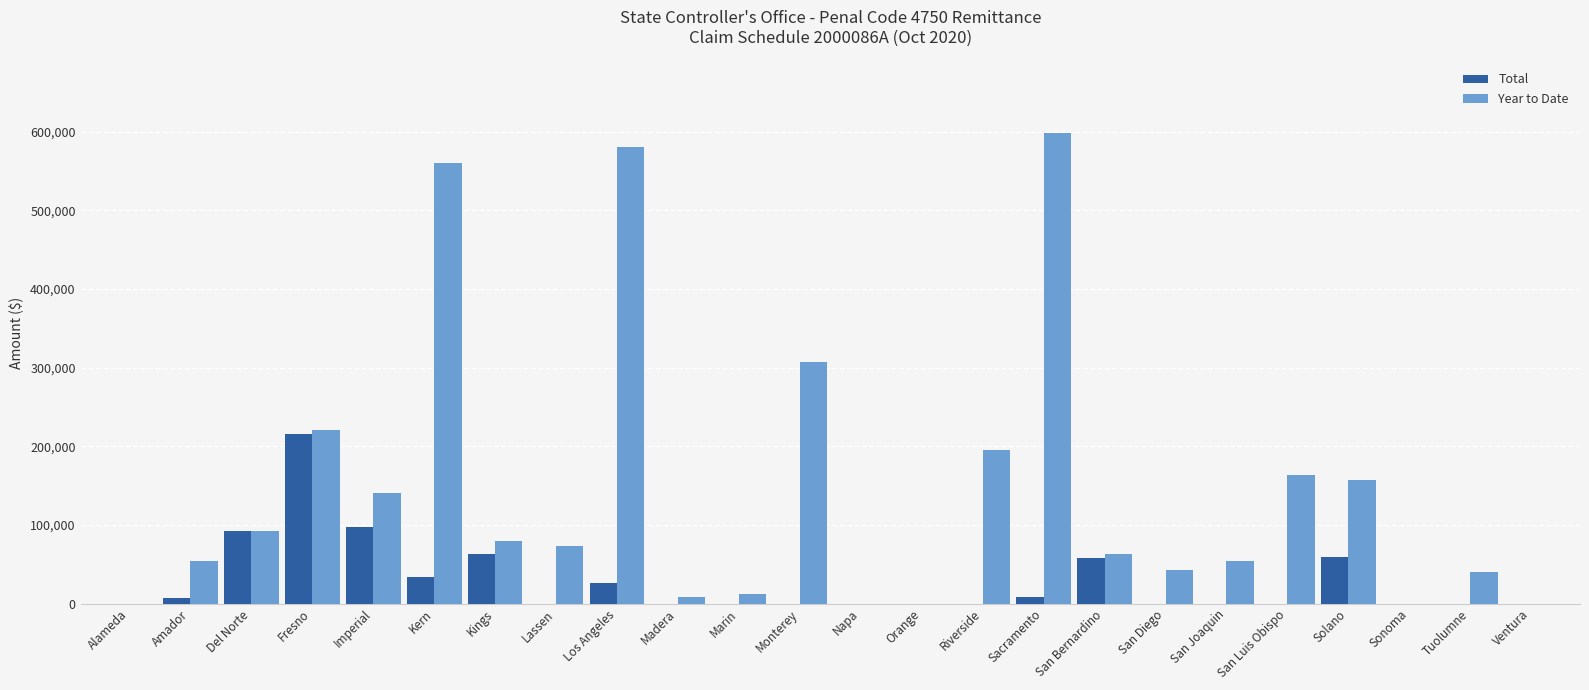

What is the sum of all Total values?

660852